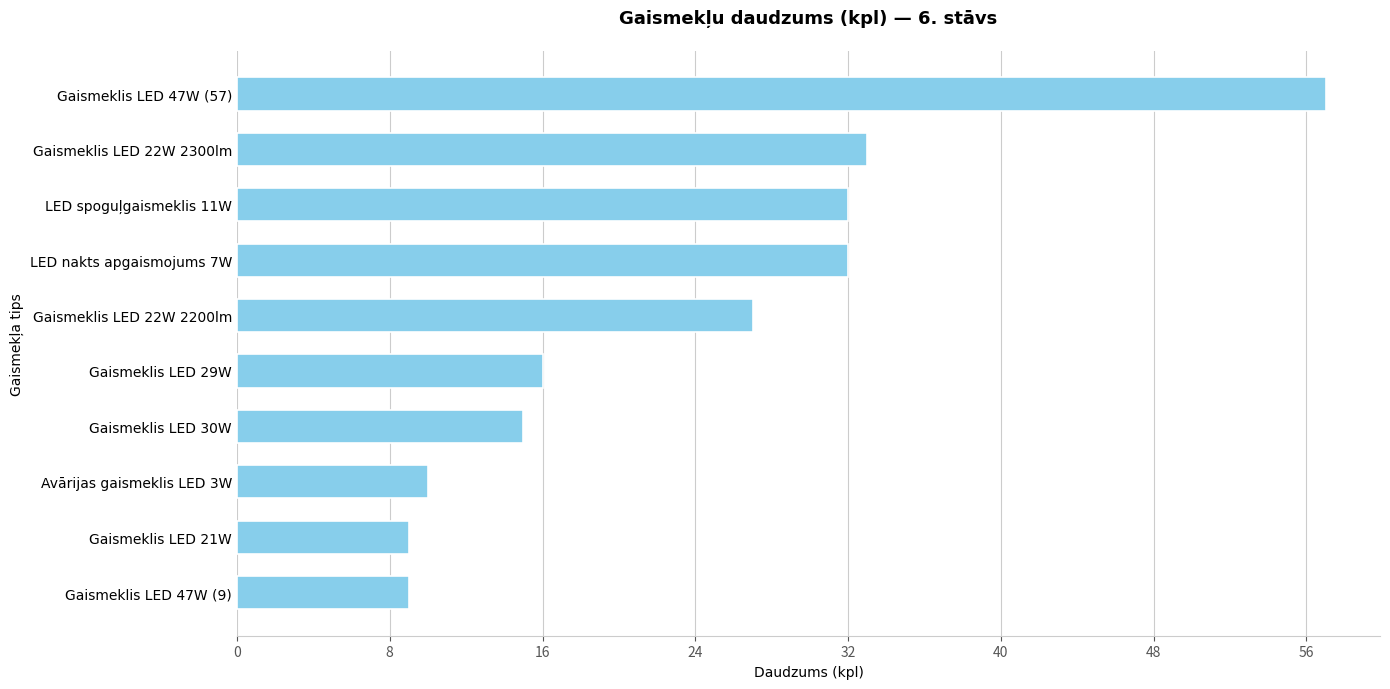

Reading bottom to top, list all the values displayed in this chart.

9	9	10	15	16	27	32	32	33	57